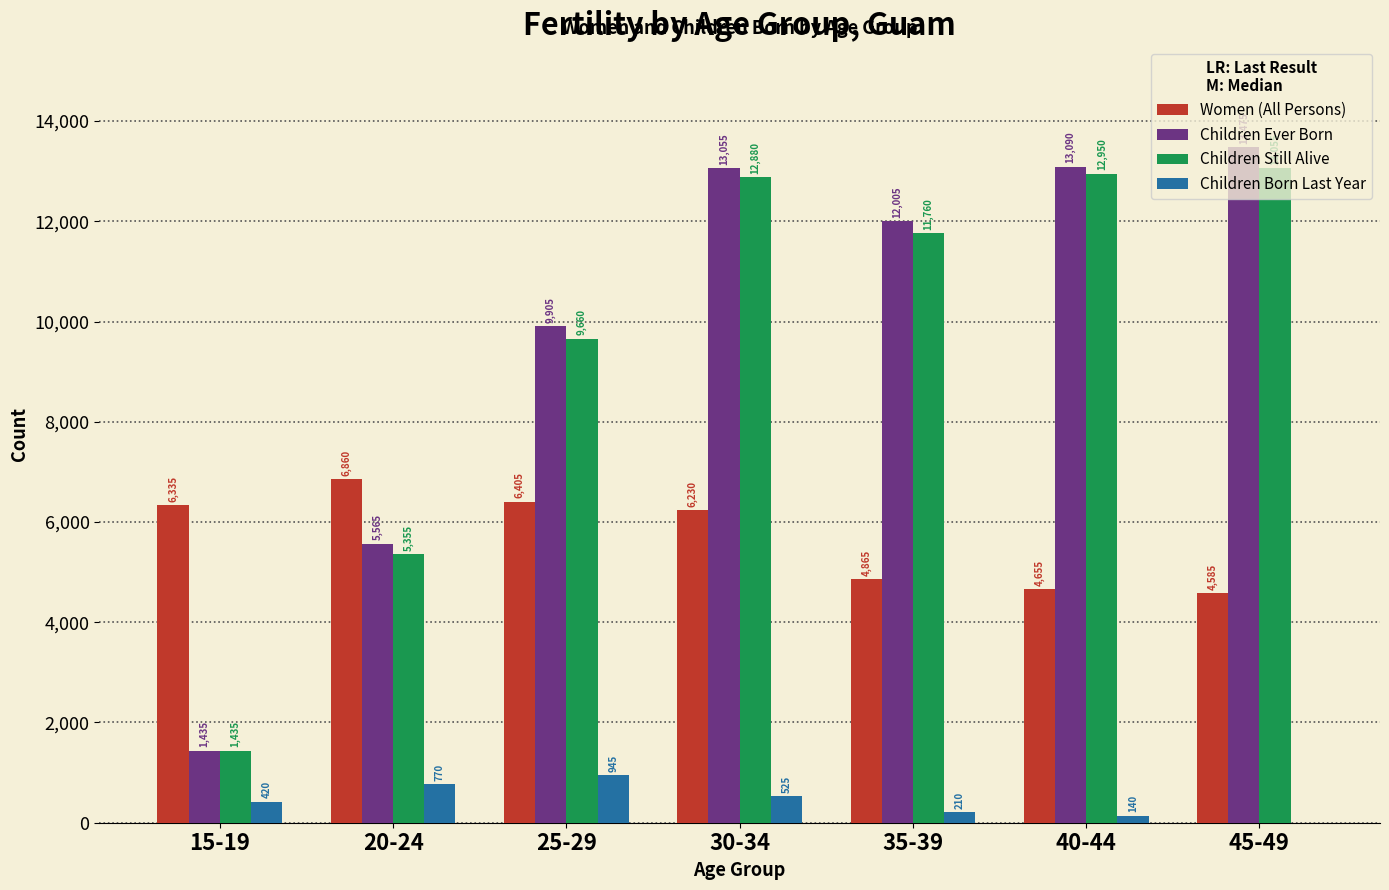

At which category is the sum across all series the highest?

30-34